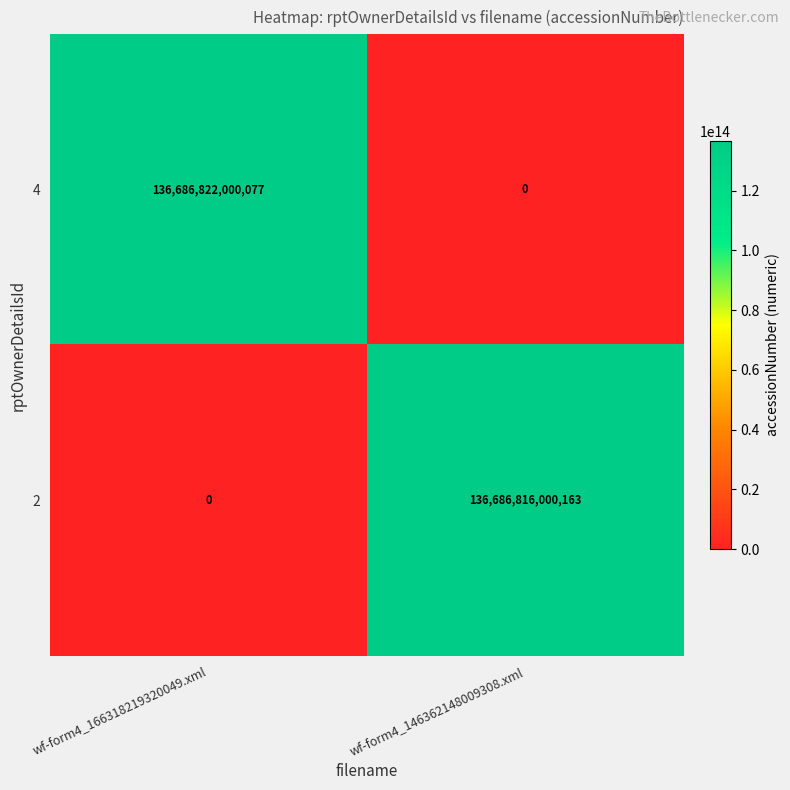

At which category does the chart reach its peak across all series?

wf-form4_166318219320049.xml